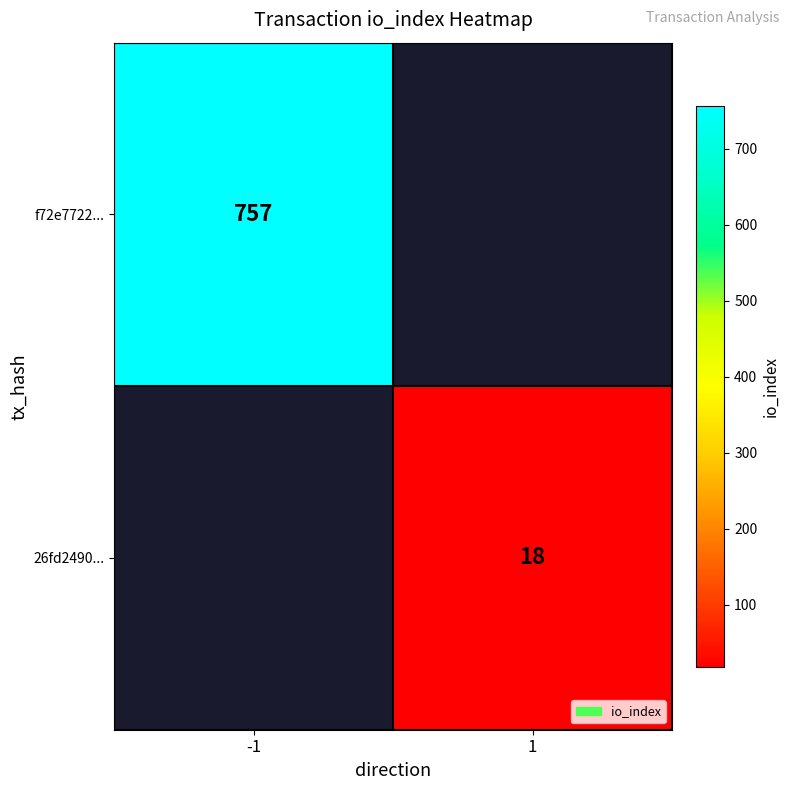

The f72e7722... series shows 757 at -1. True or false?

True